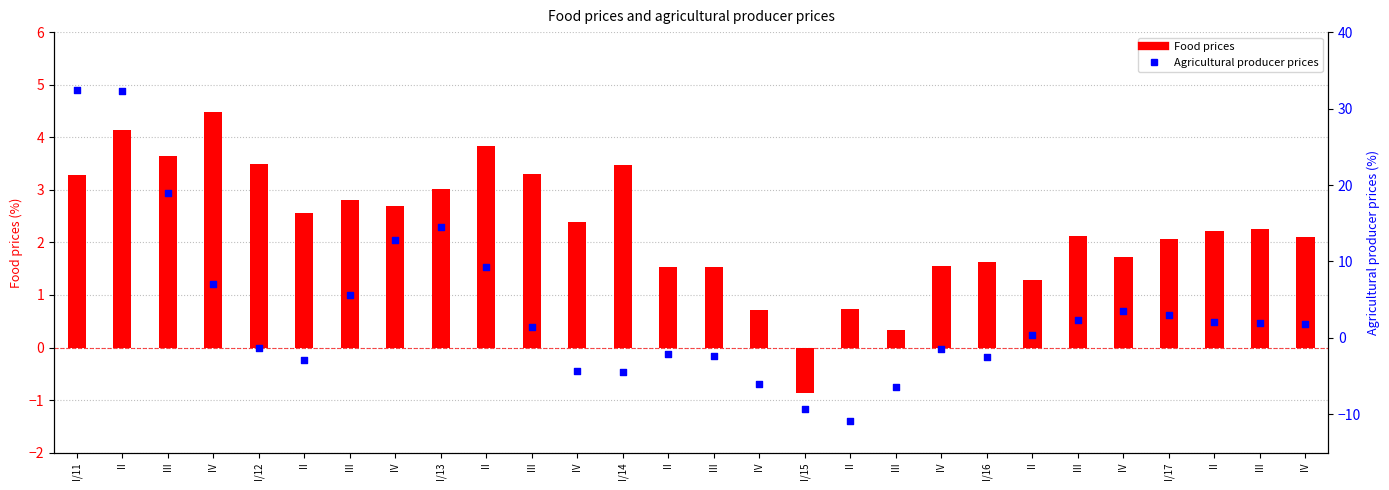

Which series has the largest Y range (max minus min)?

Agricultural producer prices